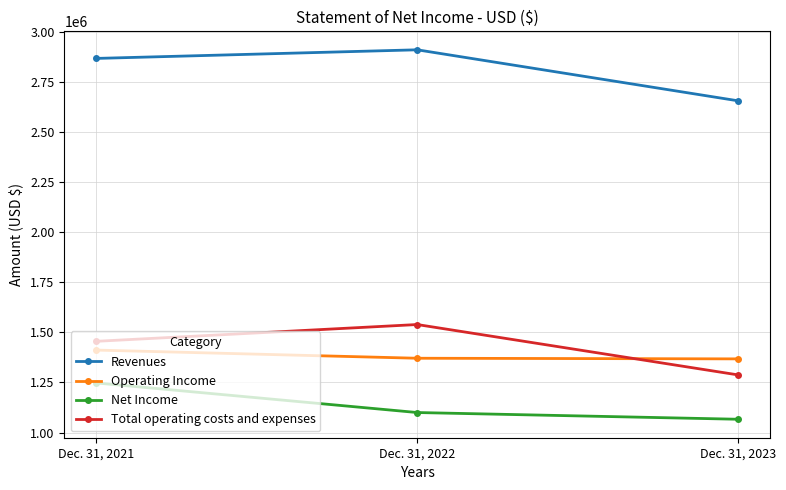

What is the spread (max minus min) of values at Dec. 31, 2021?

1618991